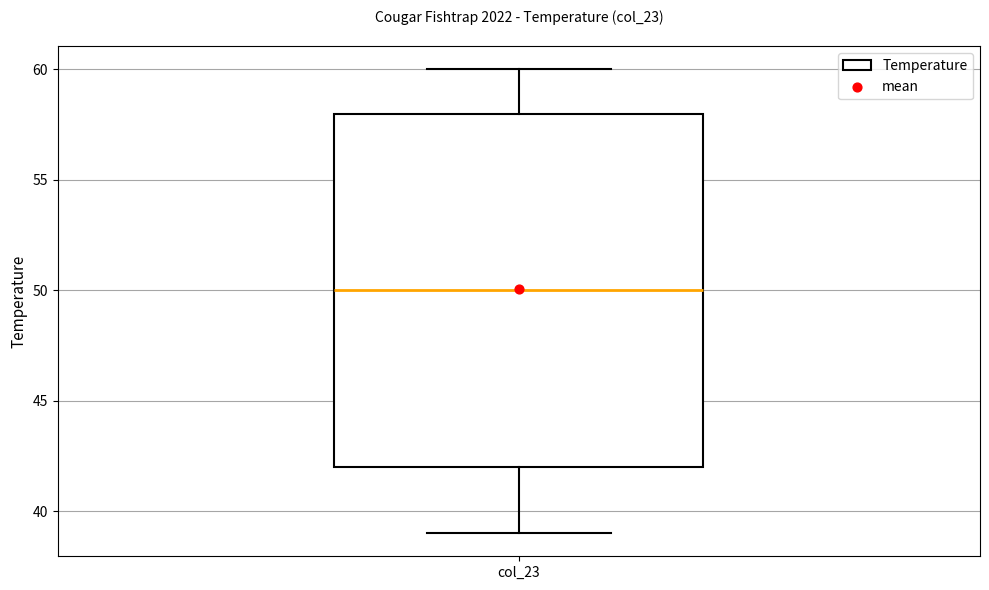

Transcribe this box plot: give where the median line is, the range the box spans, and where the two whiskers end, as read against the y-axis. The values are not printed on the chart, so give them approximately, as read against the axis.

median 50, box 42 to 58, whiskers 39 to 60